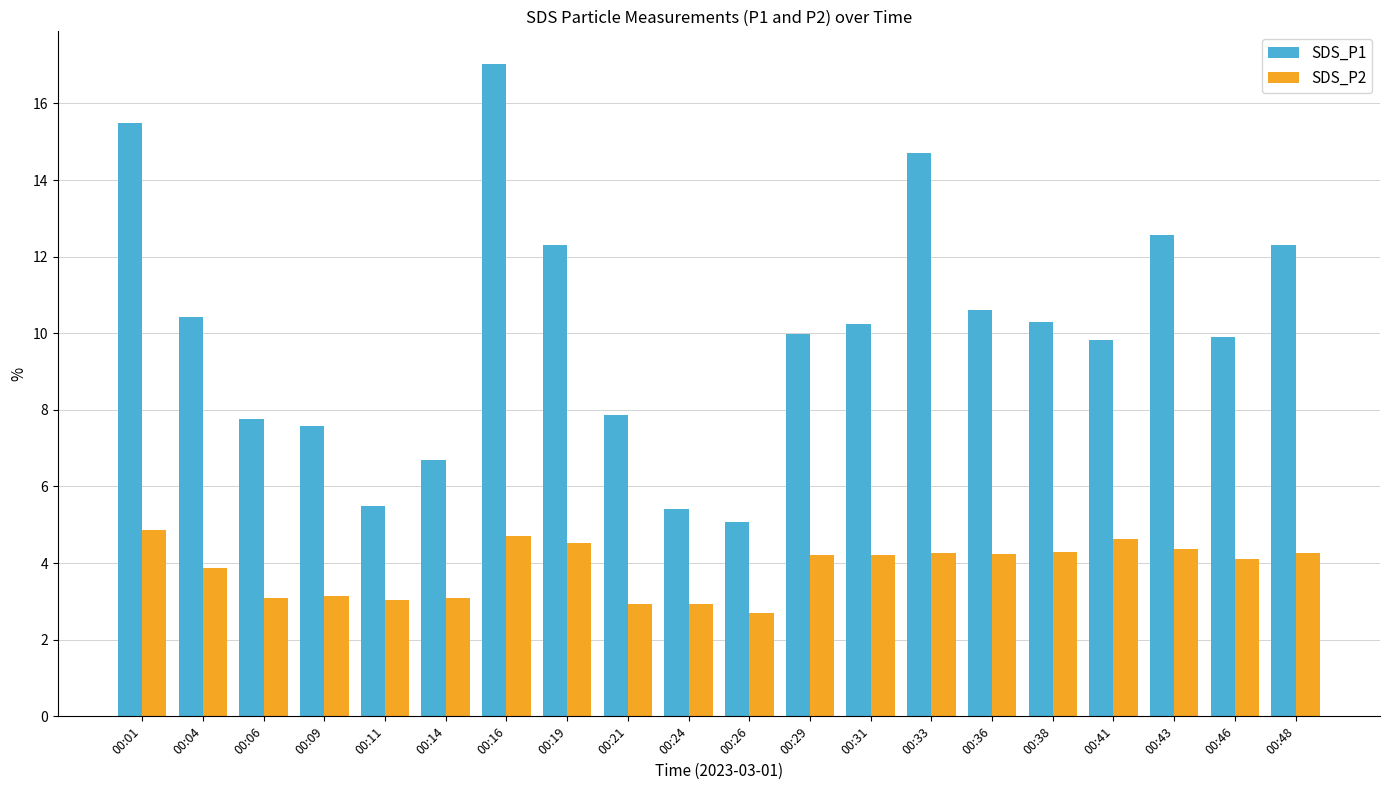

Which series has the largest range (max minus min)?

SDS_P1